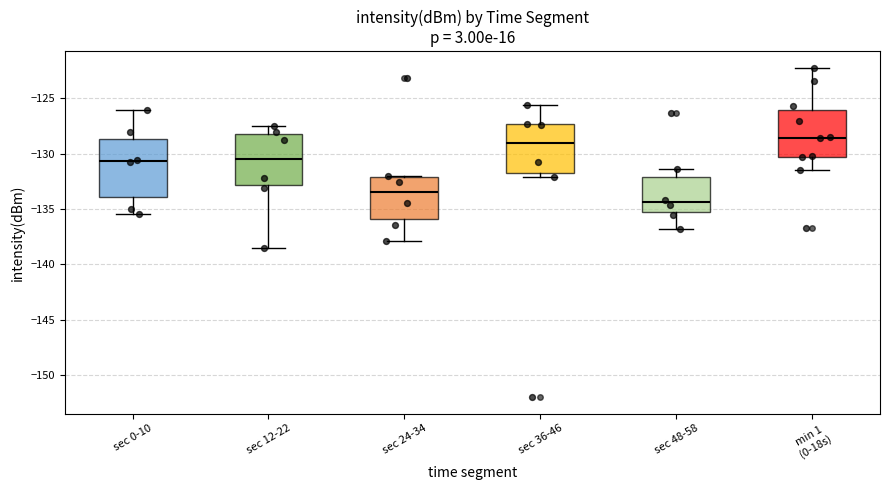

Comparing the boxes themselves (not the whiskers), which one is the tallest?

sec 0-10